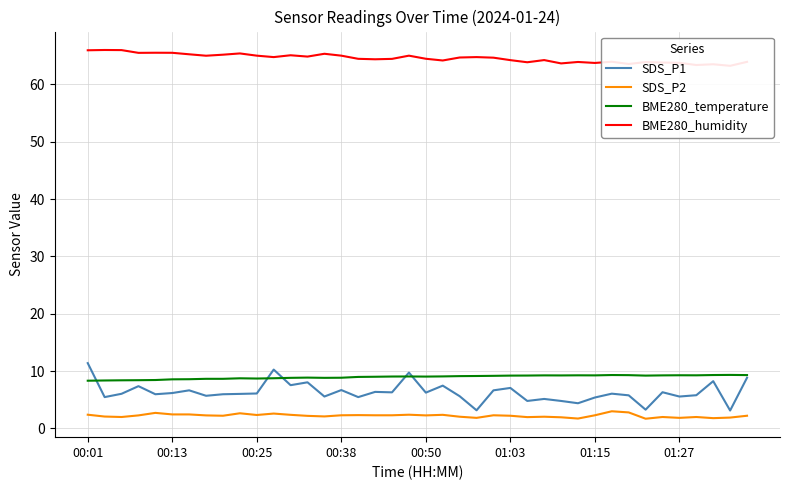

At how many categories does at least one series exceed 4?

40